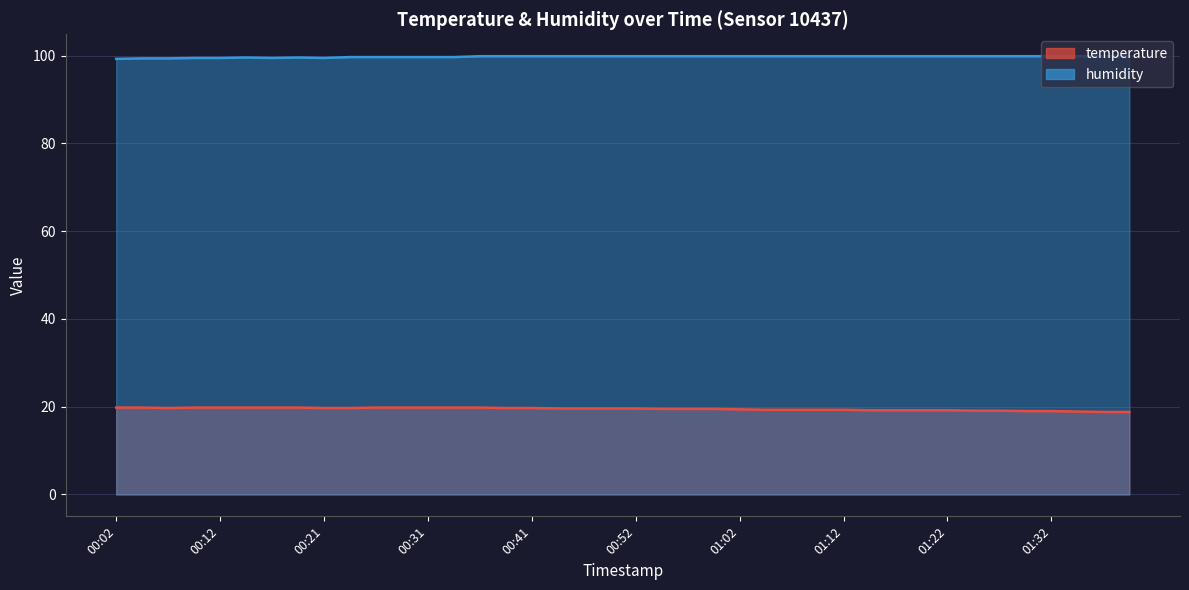

Which has a higher value, 00:21 or 00:57?

00:21